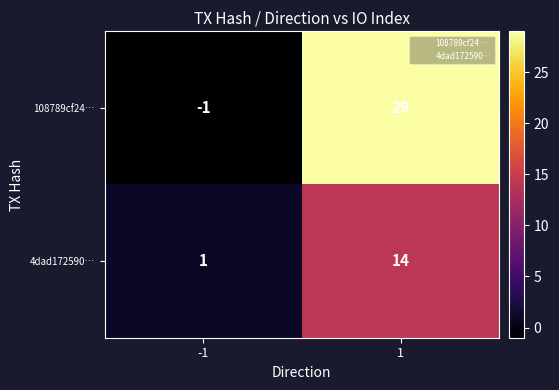

List the labels in order of 108789cf24… value, largest first.

1, -1